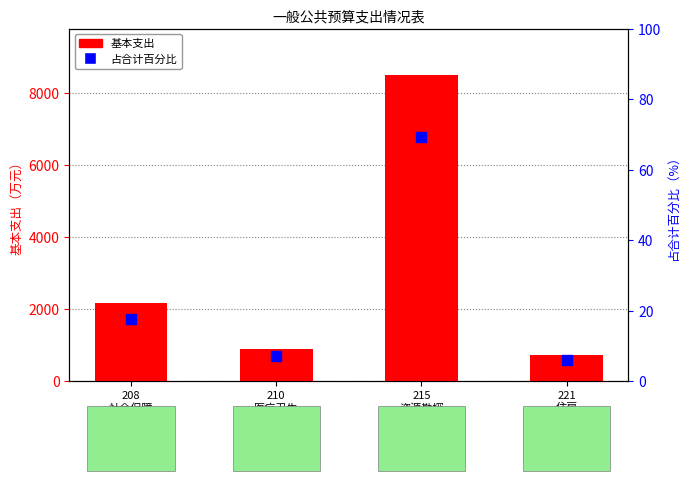

Where does the 占合计百分比 series first go above 17?

208
社会保障
和就业